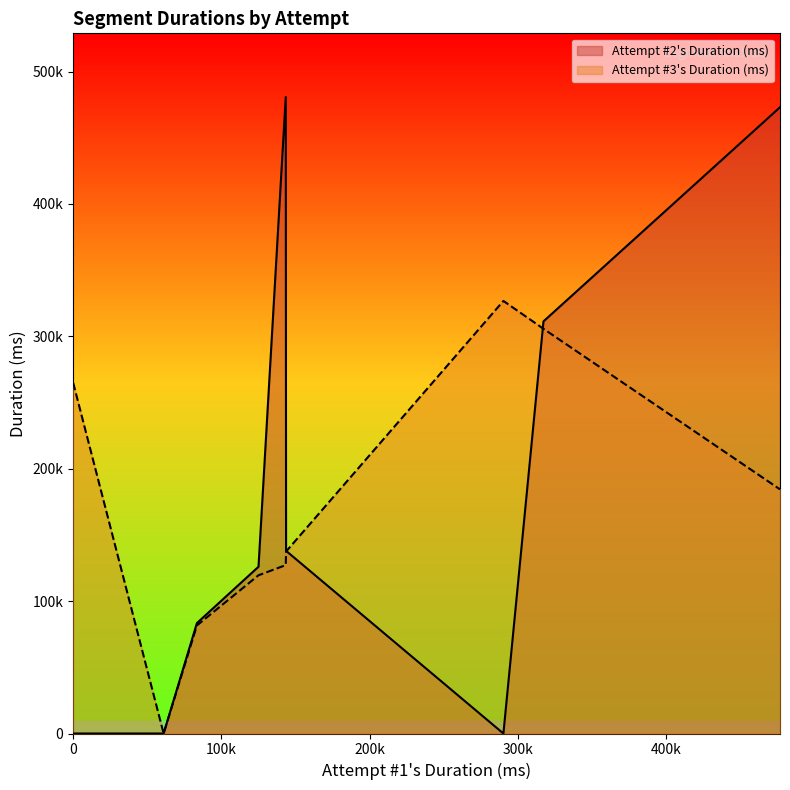

The Attempt #2's Duration (ms) series shows 480802 at Crazy. True or false?

True